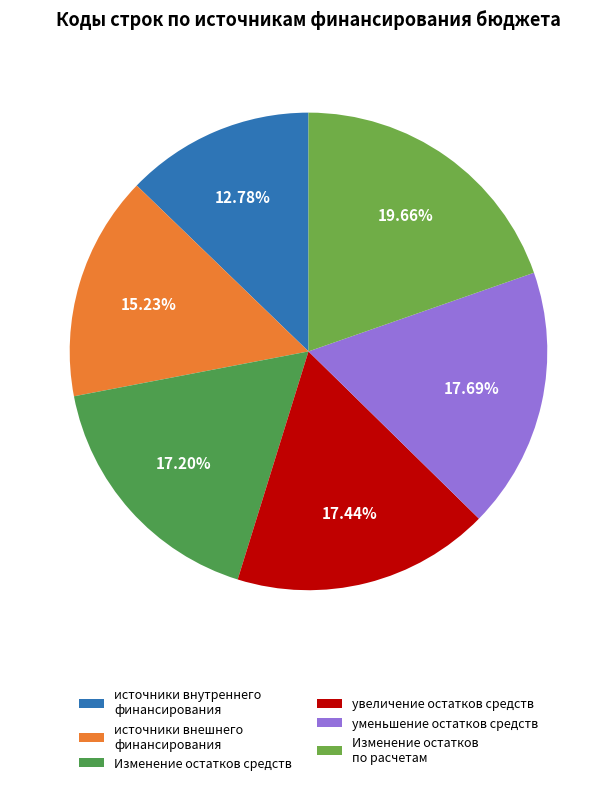

What is the total percentage of Изменение остатков средств and уменьшение остатков средств?

34.9%